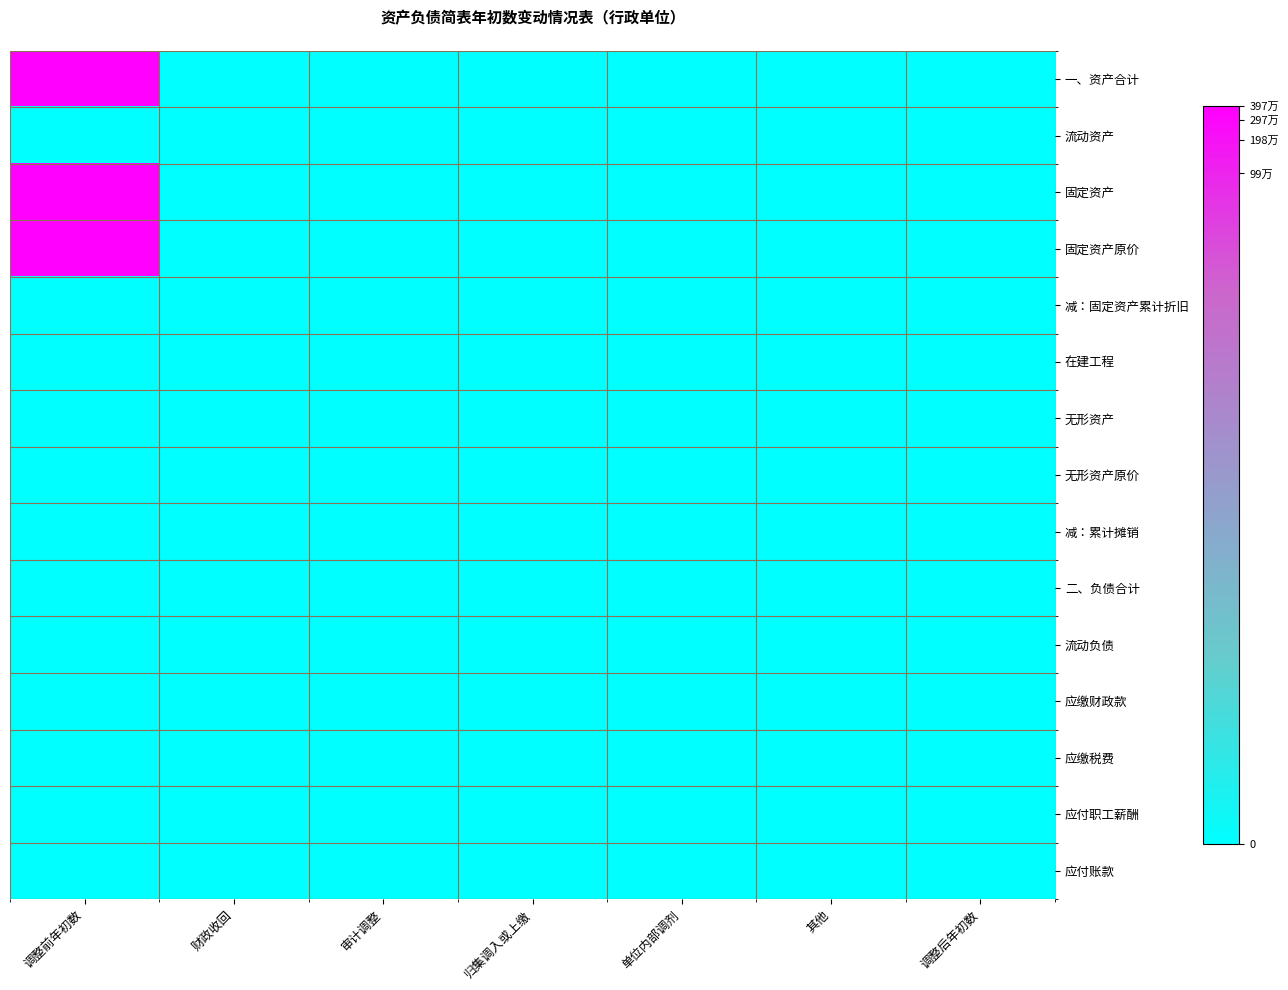

Which series has the largest range (max minus min)?

一、资产合计